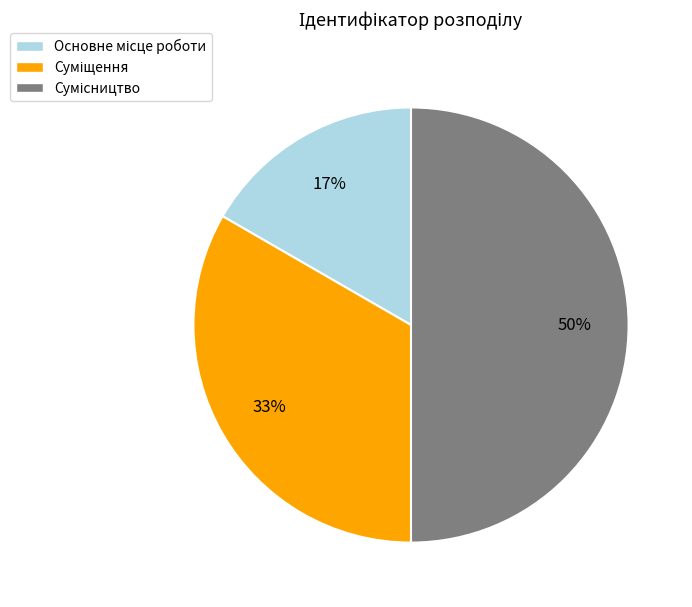

To the nearest percent, what is the average slice percentage?

33%